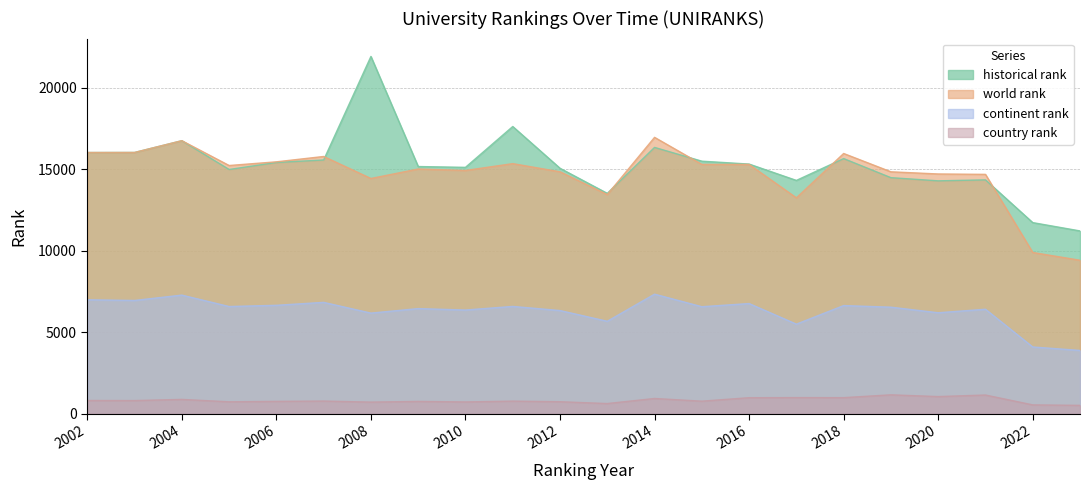

What is the value of the historical rank point at the 18th from the left?

14486